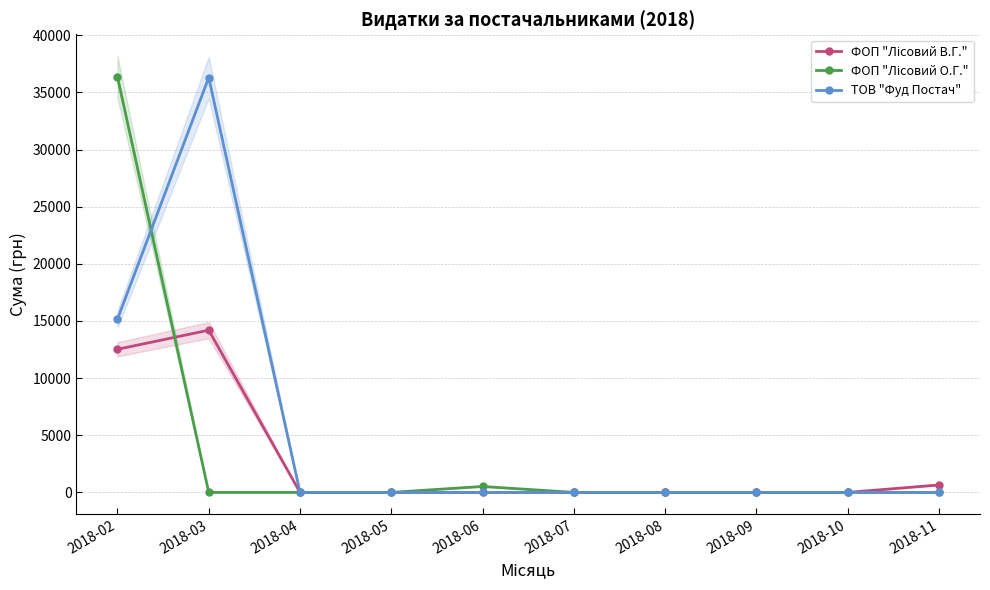

True or false: ФОП "Лісовий В.Г." and ТОВ "Фуд Постач" intersect in this chart.

False